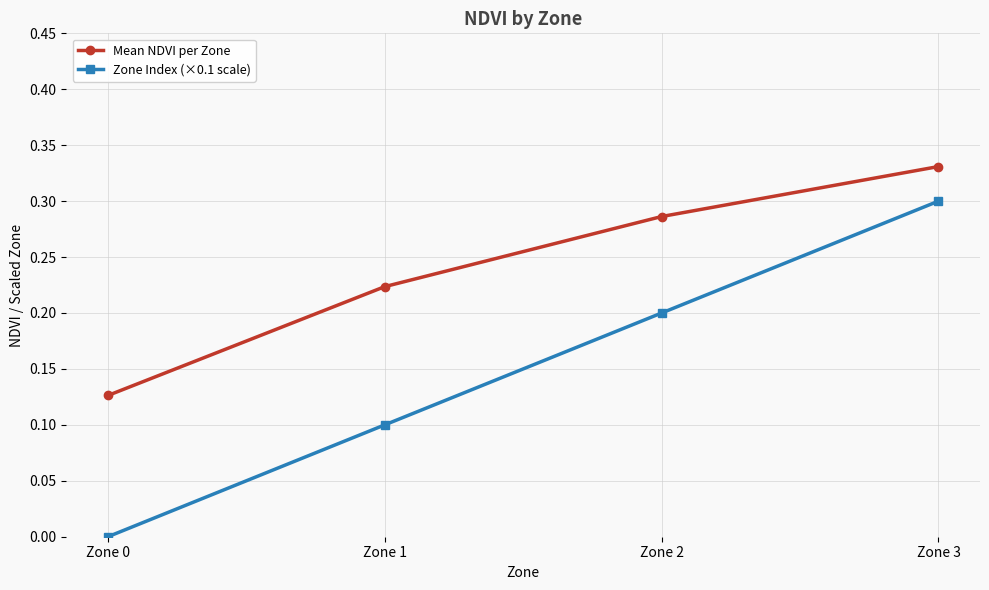

True or false: Mean NDVI per Zone and Zone Index (×0.1 scale) cross at least once.

False